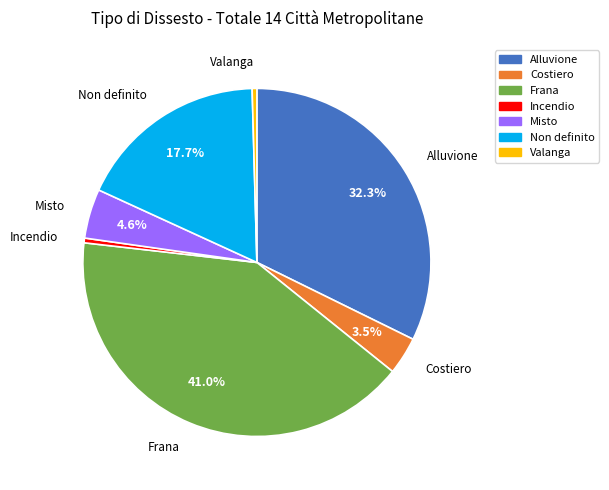

Is the sum of Incendio and Misto greater than half?

No